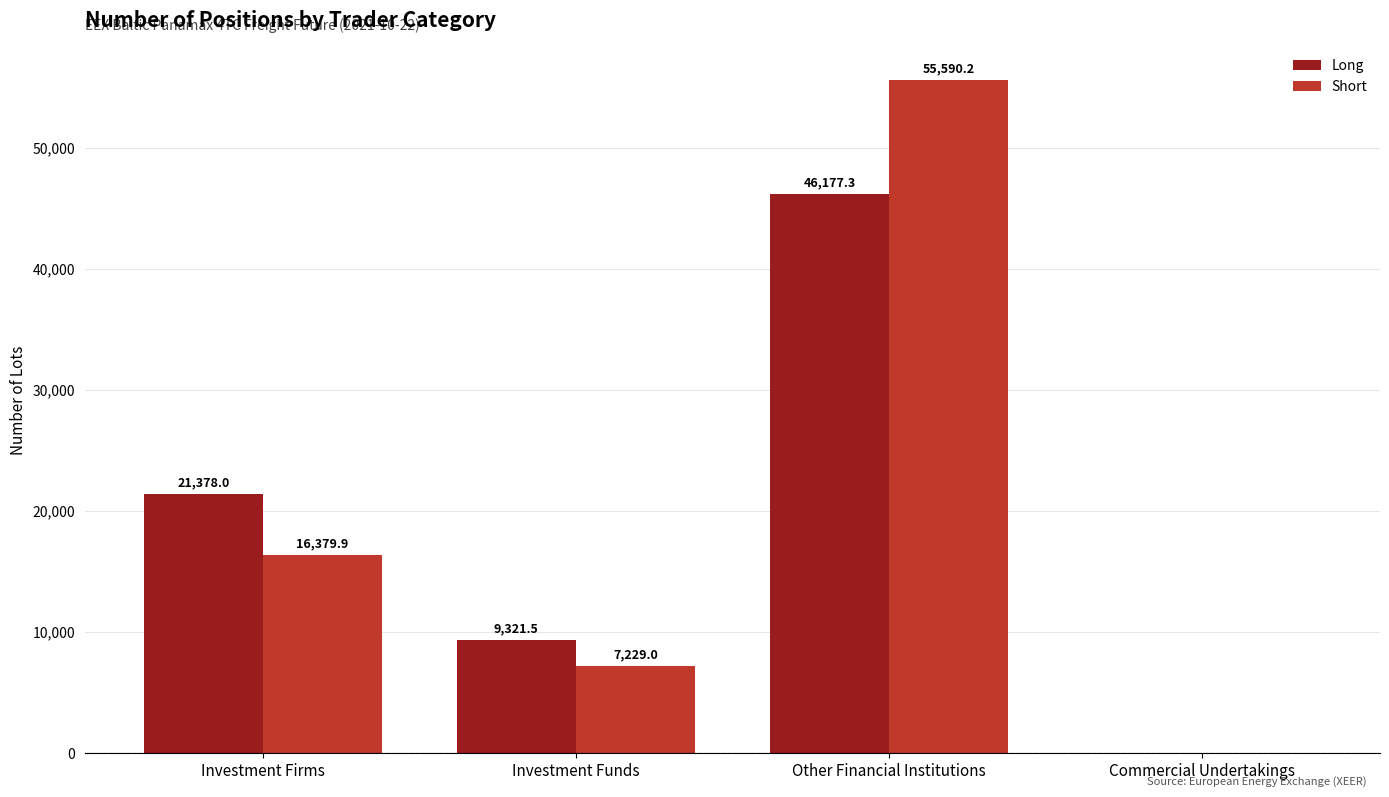

How many data points does each series have?

4